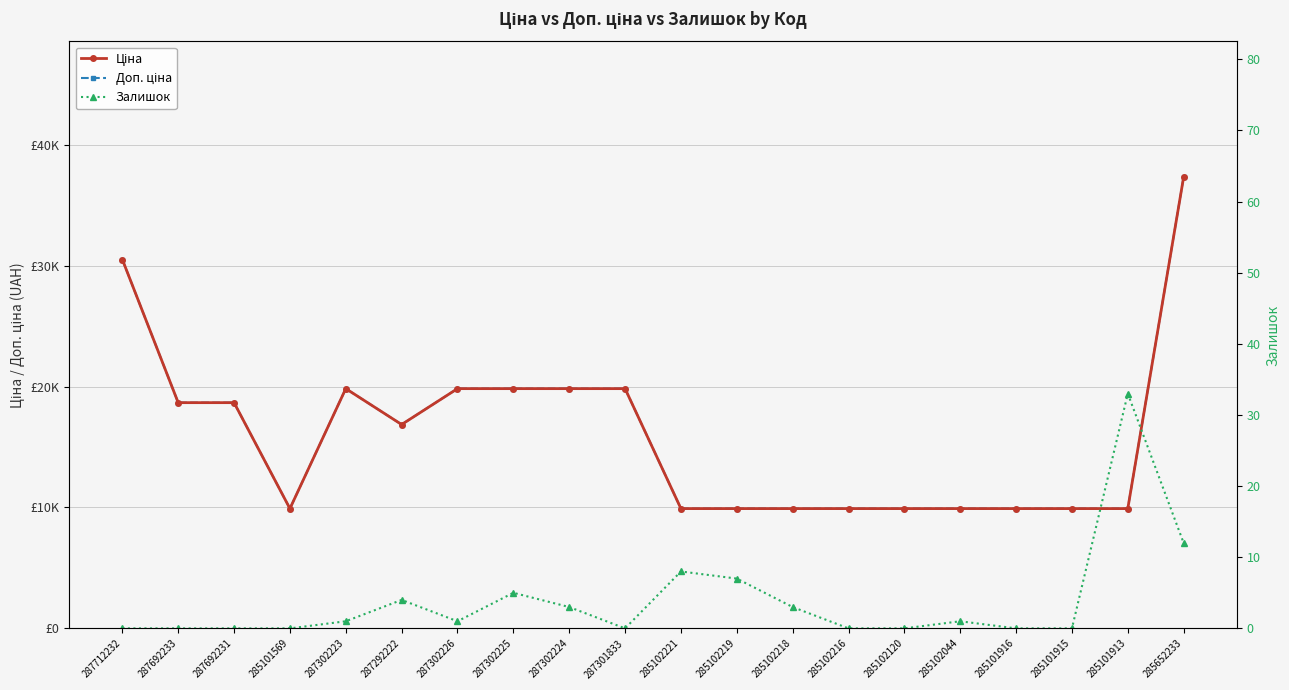

What position from the right is 287302226?

14